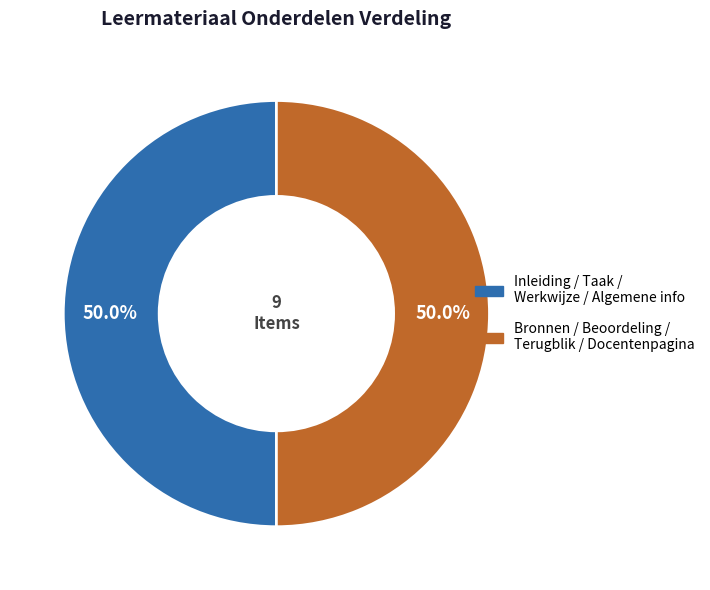

How many segments does this pie chart have?

2